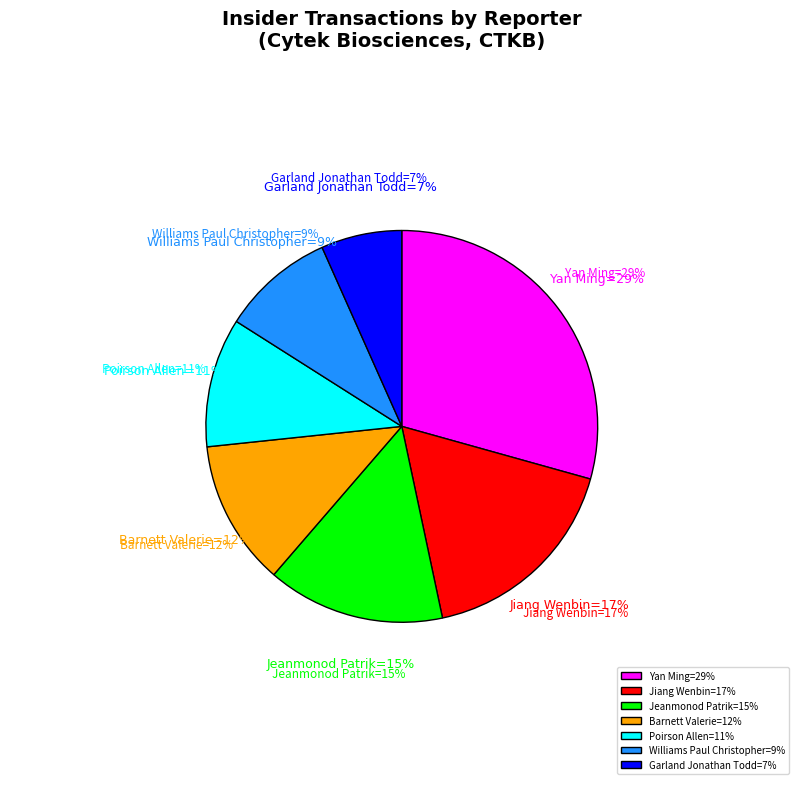

Which slice is the largest?

Yan Ming